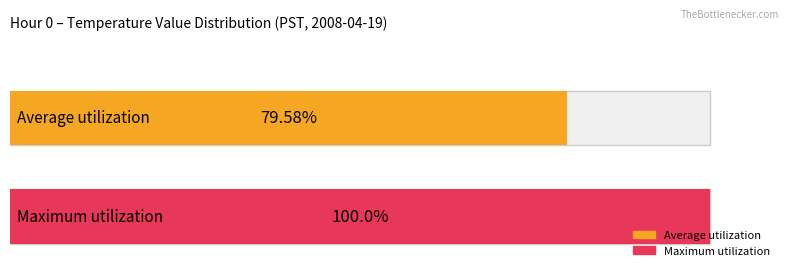

At which label does Average utilization reach its peak?

Hour 0